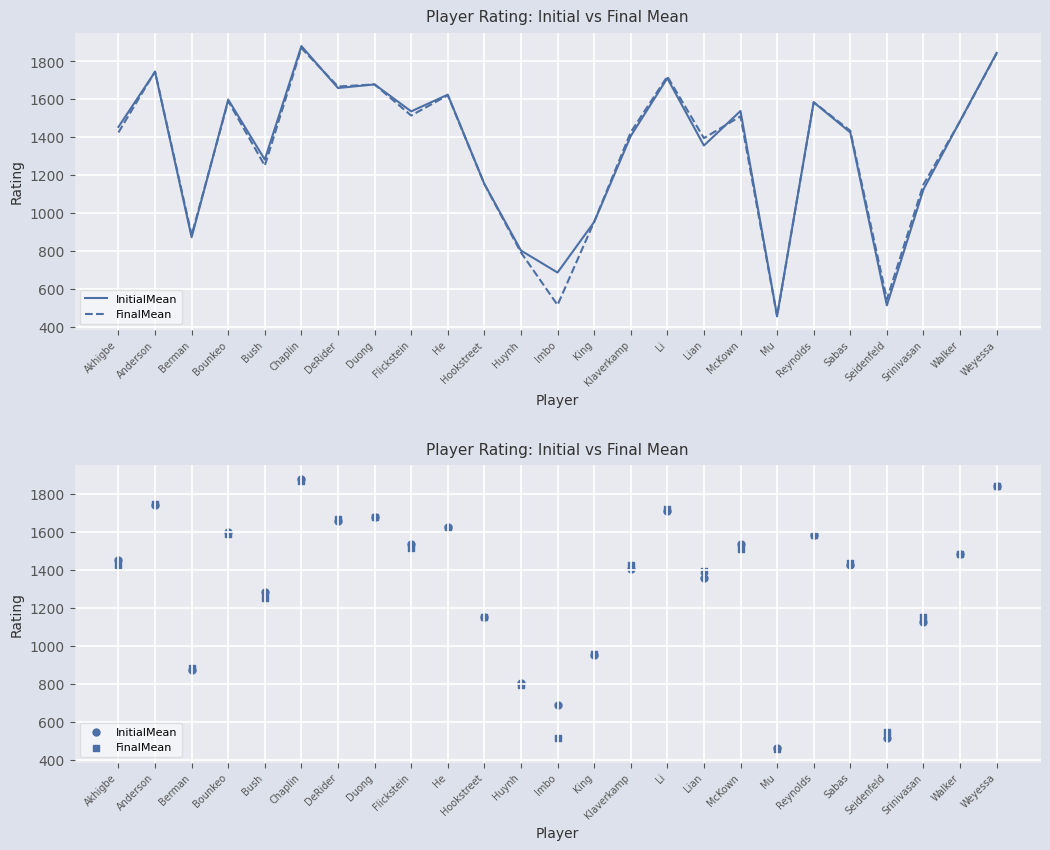

Is the value of FinalMean at Li greater than the value of InitialMean at Imbo?

Yes